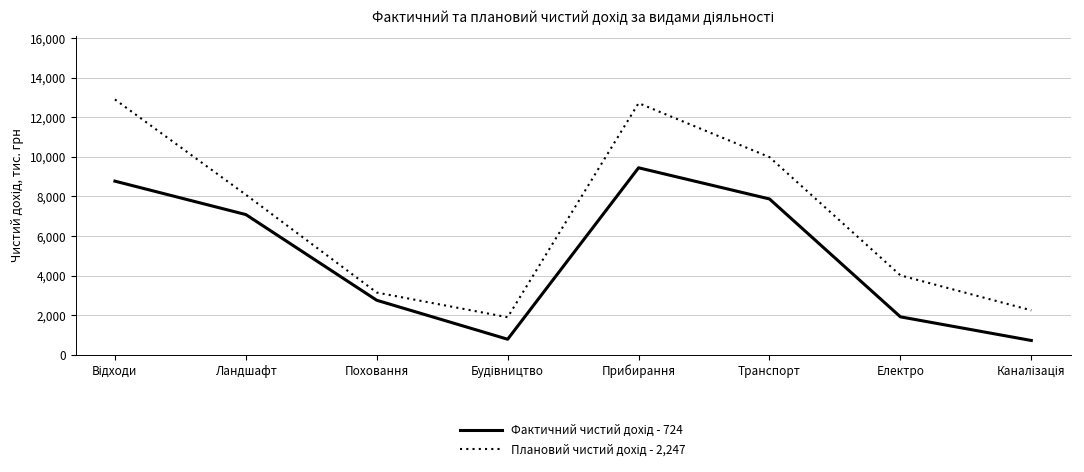

What is the difference between the highest and lowest values at Прибирання?

3266